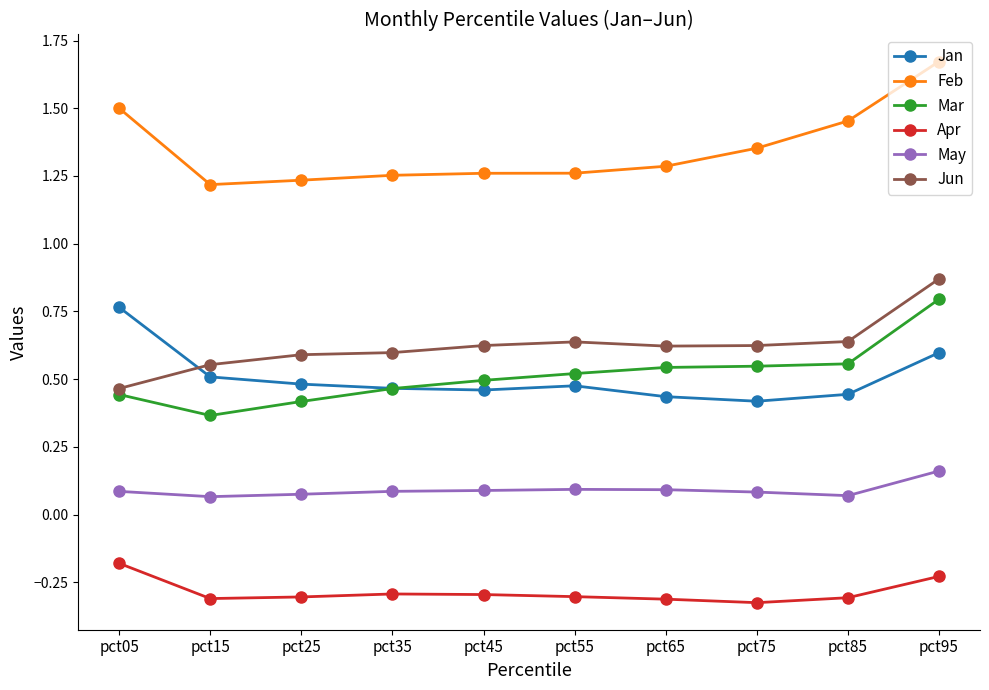

What is the total value across all series at pct85?

2.9